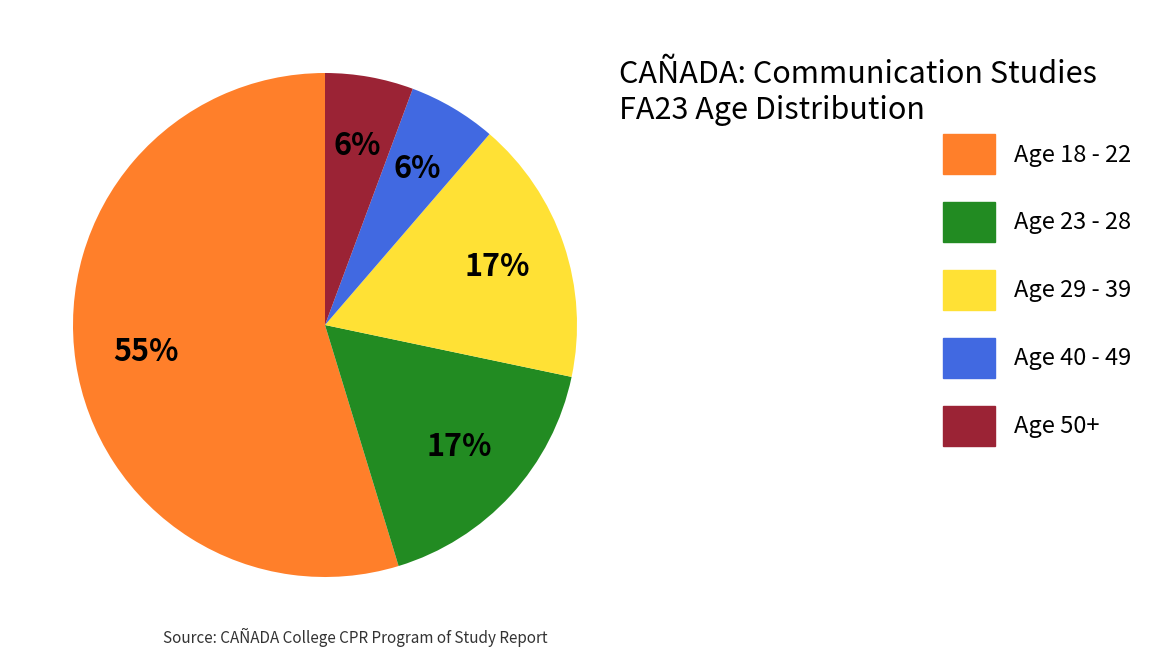

To the nearest percent, what is the difference between the largest and smallest slice percentages?

49%